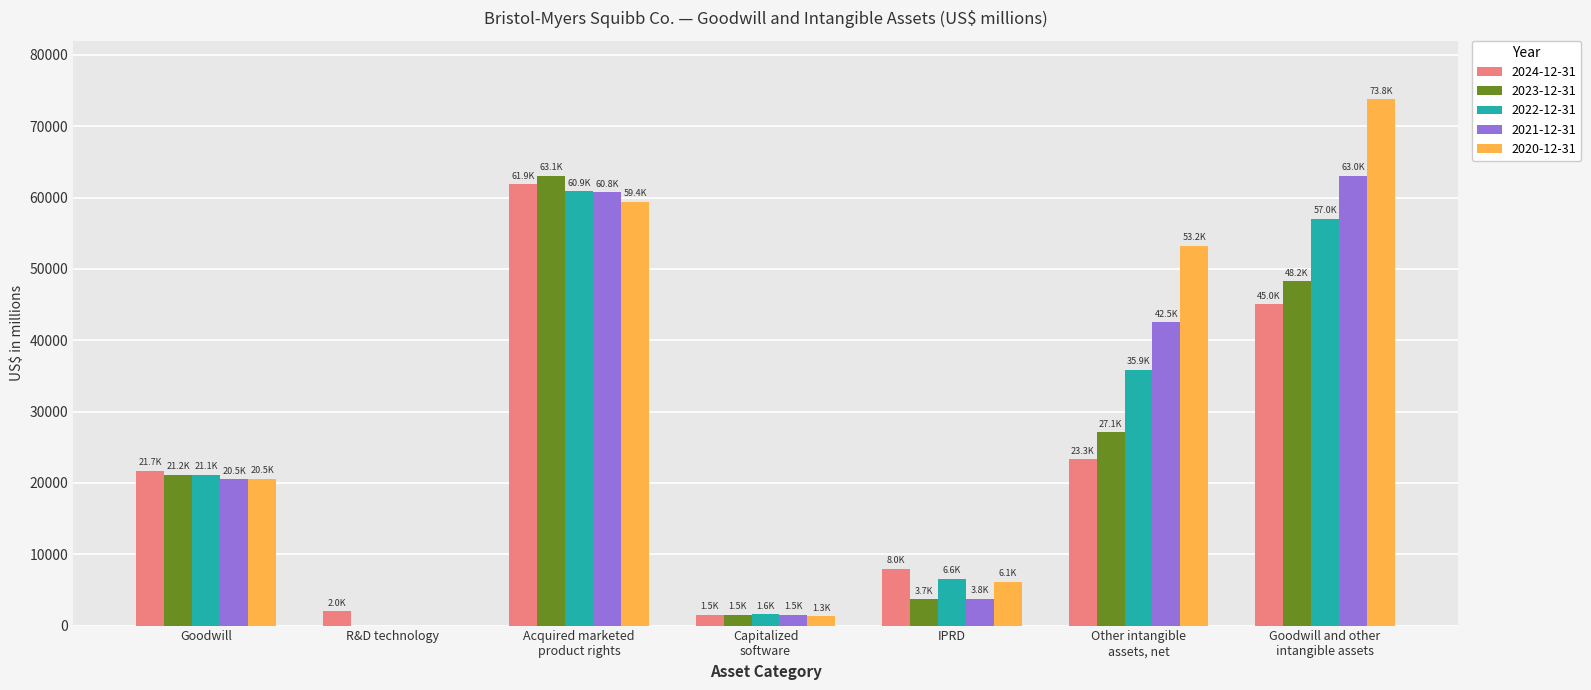

Count the number of categories in the chart.

7